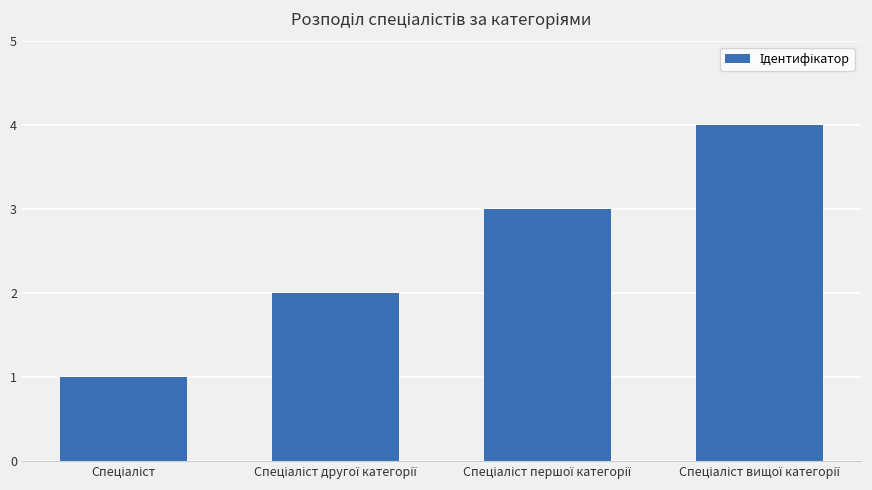

What is the sum of all values?

10